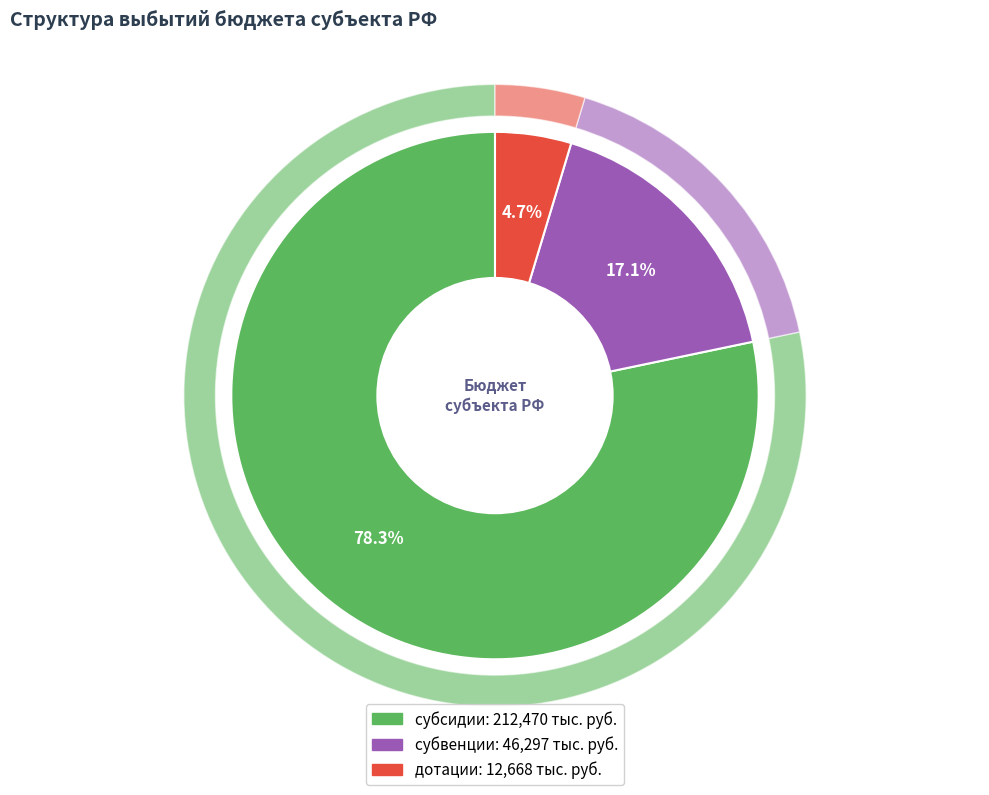

To the nearest percent, what is the difference between the дотации and субсидии slice percentages?

74%